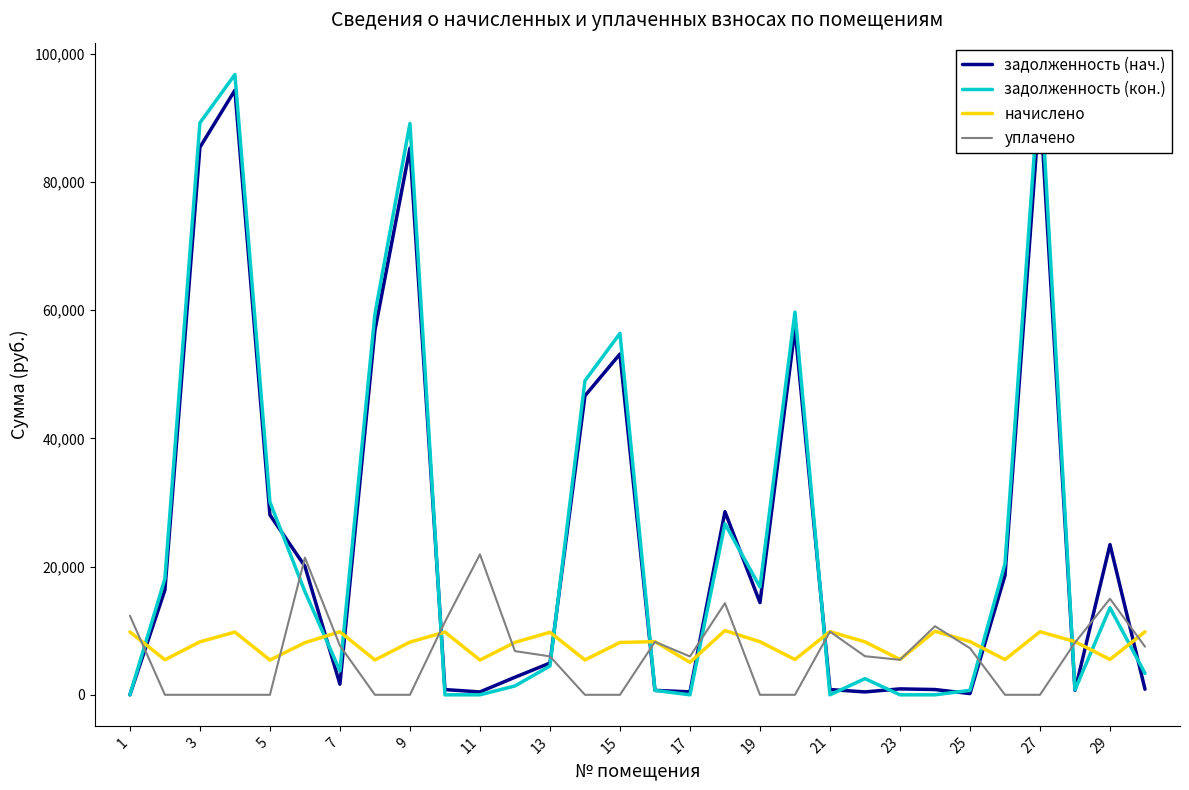

The начислено series shows 14666.2 at 27. True or false?

False